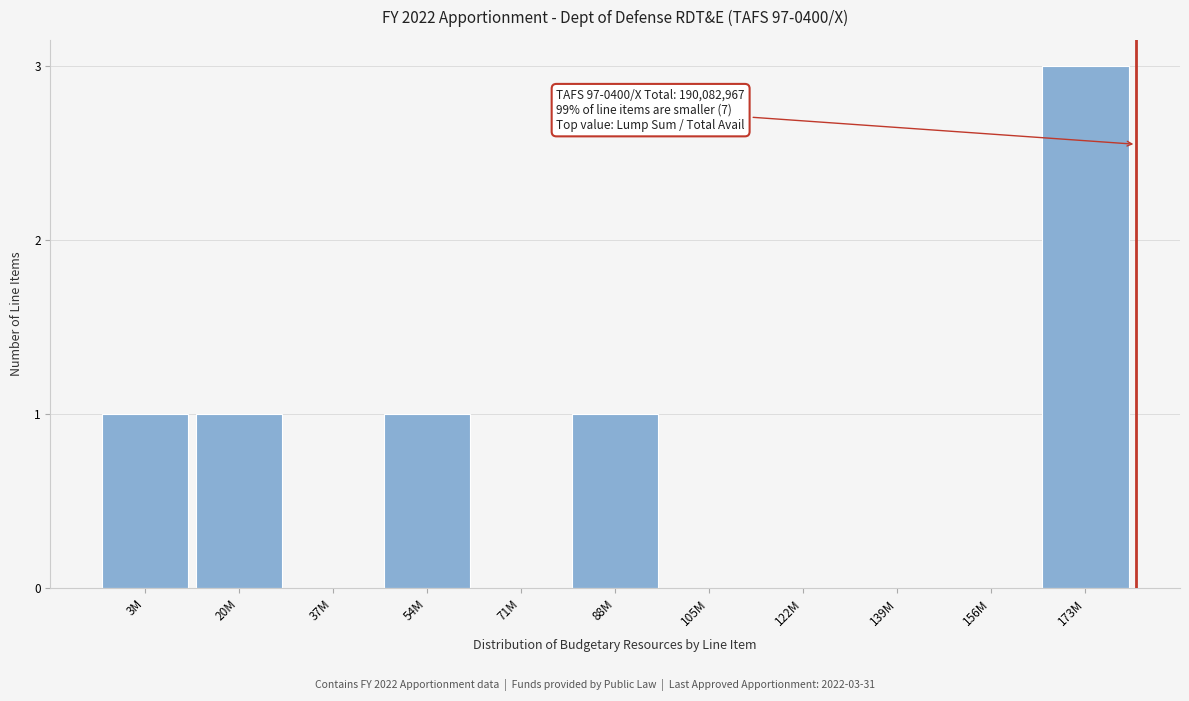

Reading left to right, list all the values displayed in this chart.

3M=1	20M=1	37M=0	54M=1	71M=0	88M=1	105M=0	122M=0	139M=0	156M=0	173M=3